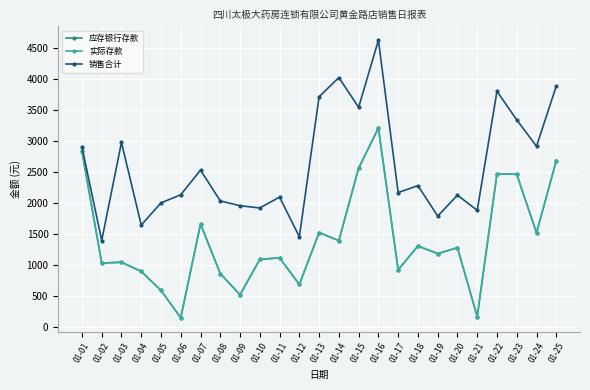

In 销售合计, how many points are lower than both neighbors (excluding endpoints)?

9